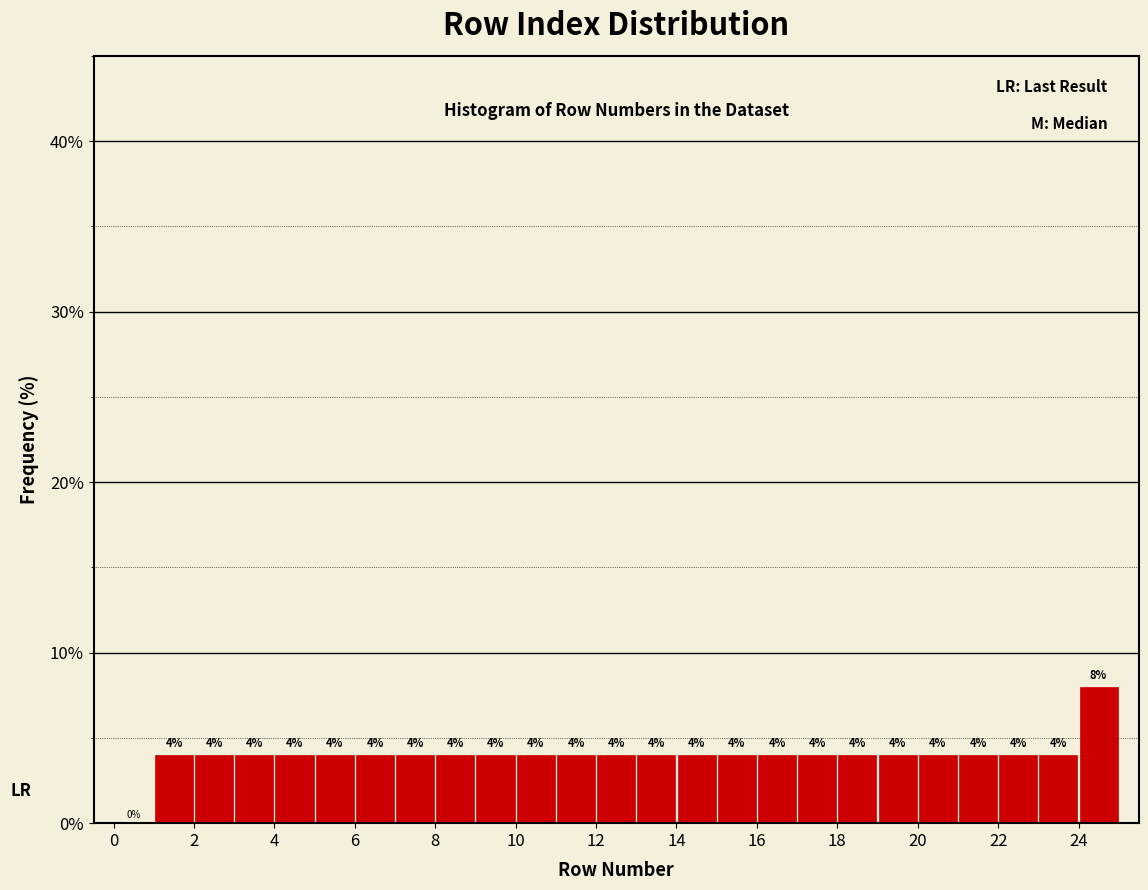

Which range on the x-axis has the tallest bar?

24 to 25